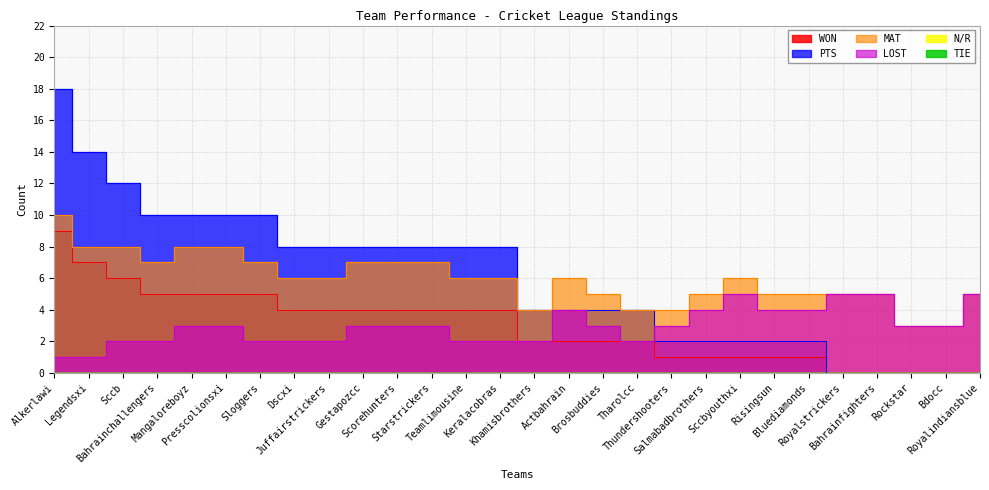

True or false: LOST has a value of 4 at Bluediamonds.

True